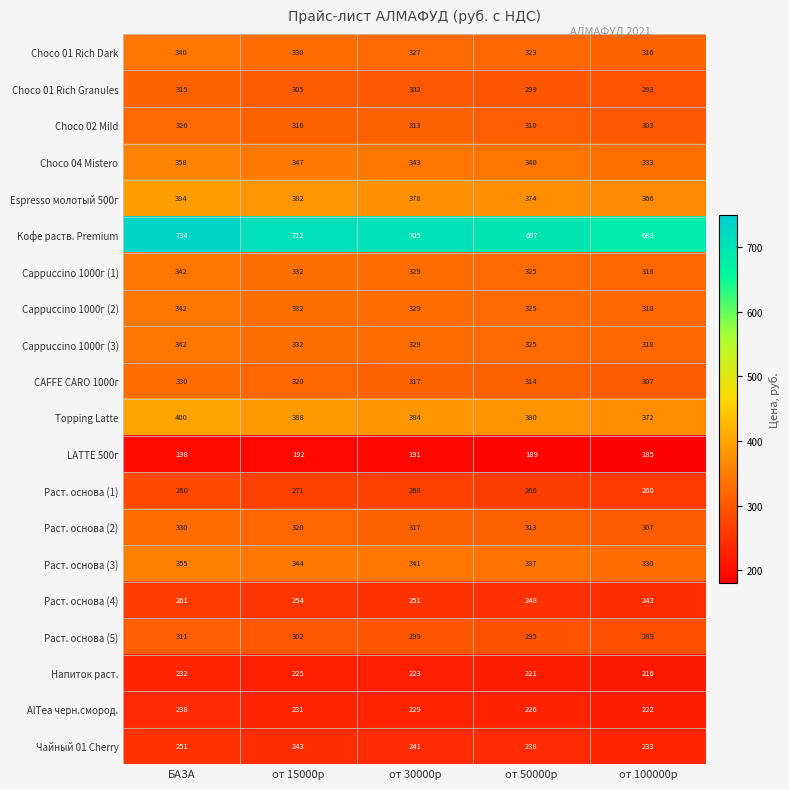

Count the Cappuccino 1000г (2) values in the range 325 to 332.

3